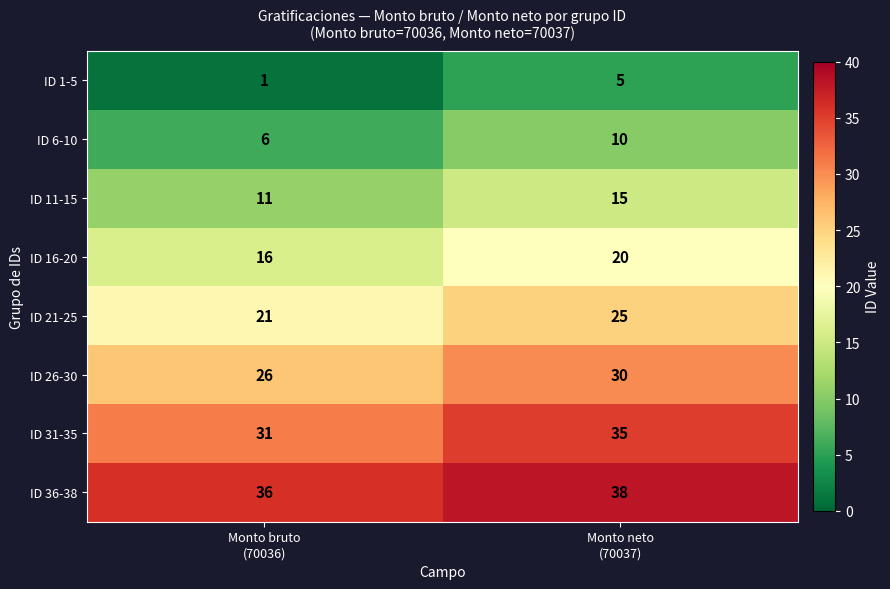

List the series in order of their peak value, lowest first.

ID 1-5, ID 6-10, ID 11-15, ID 16-20, ID 21-25, ID 26-30, ID 31-35, ID 36-38